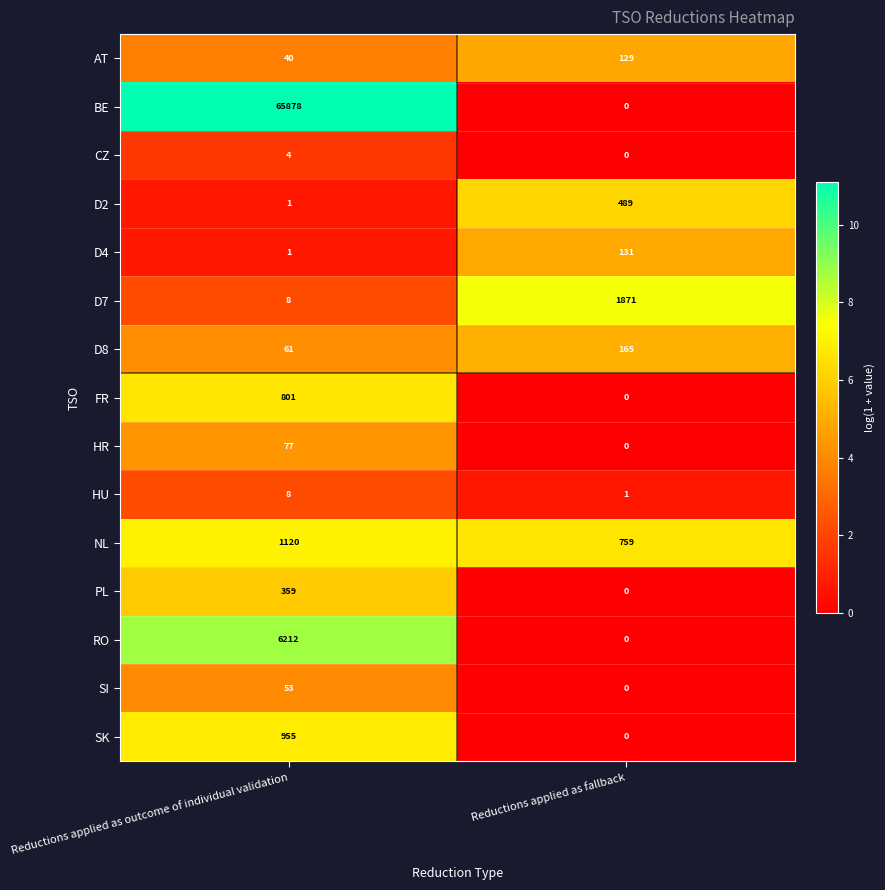

True or false: HR has a value of 119 at Reductions applied as outcome of individual validation.

False